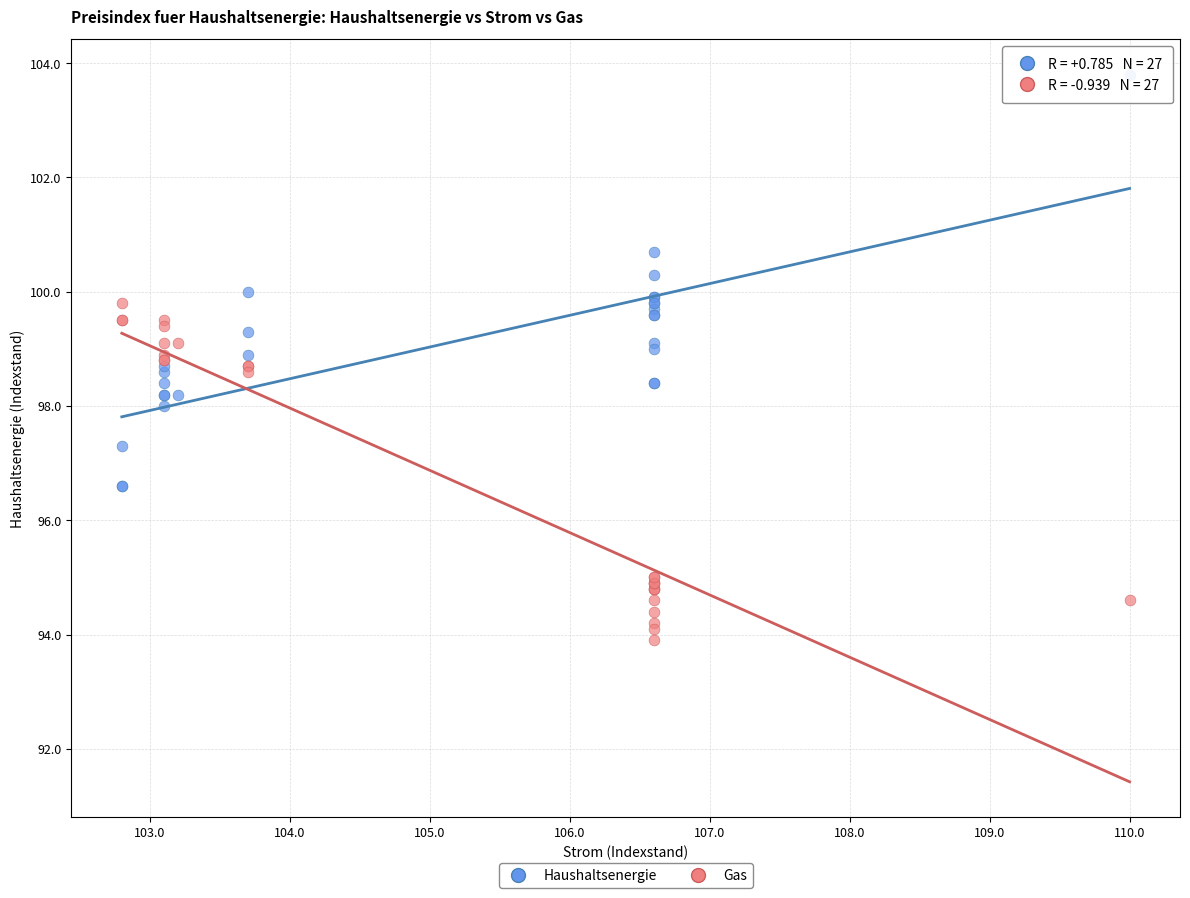

Which series has the widest spread of Y values?

Haushaltsenergie